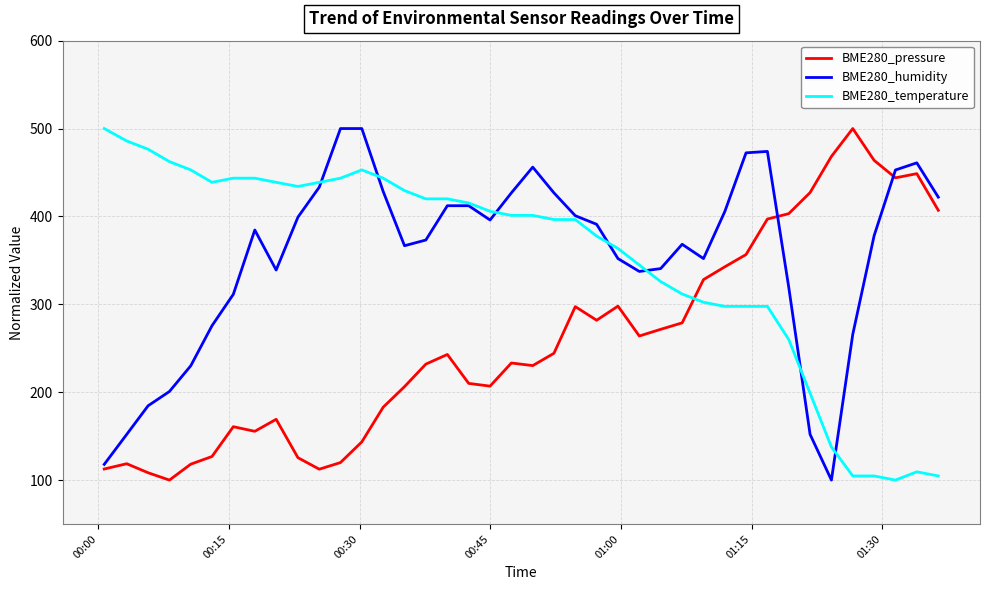

How many lines are shown in the chart?

3